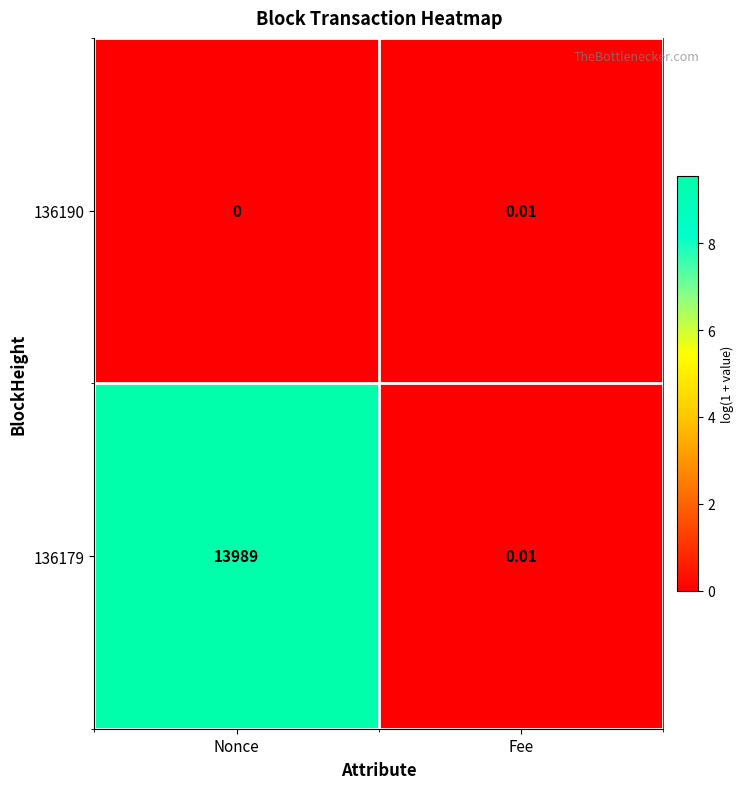

At which label is 136190 closest to 0?

Nonce